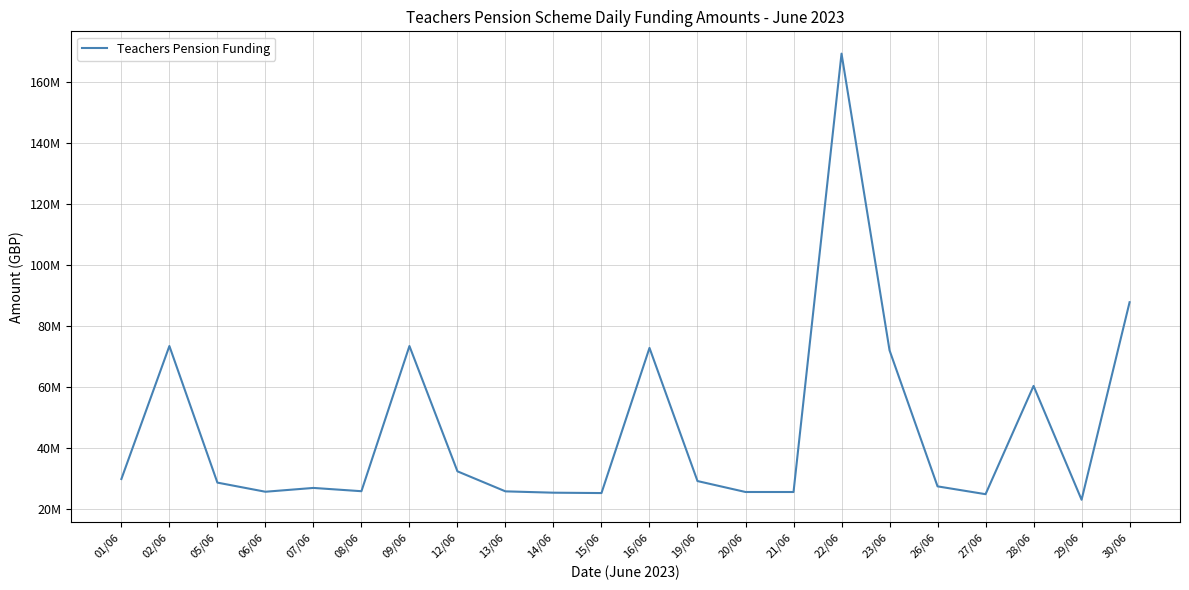

Reading right to left, extract all data points from this chart.

87894831.5	23100493.5	60434004.8	24926018.8	27489556.6	72116613.8	169429126.2	25638206.3	25644238.3	29229626.0	72904191.0	25293237.9	25413963.0	25852332.3	32421488.2	73521448.7	25900223.8	26976660.8	25725794.6	28720293.9	73521688.6	29898852.5